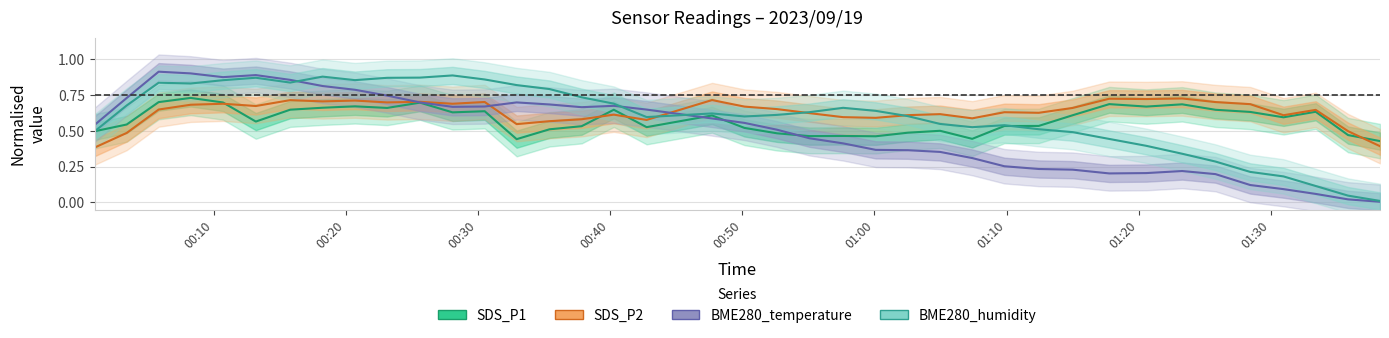

How many distinct data groups are displayed?

4